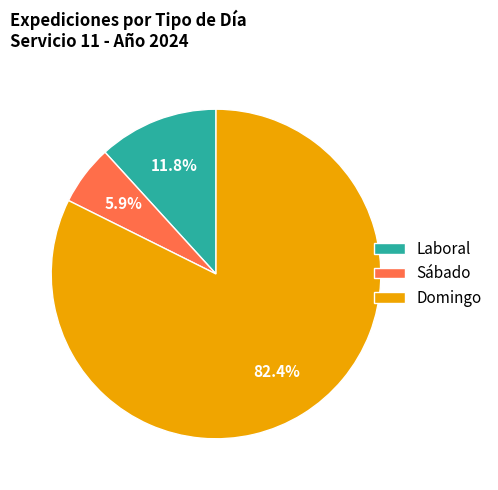

Do Sábado and Laboral together represent more than half of the pie?

No